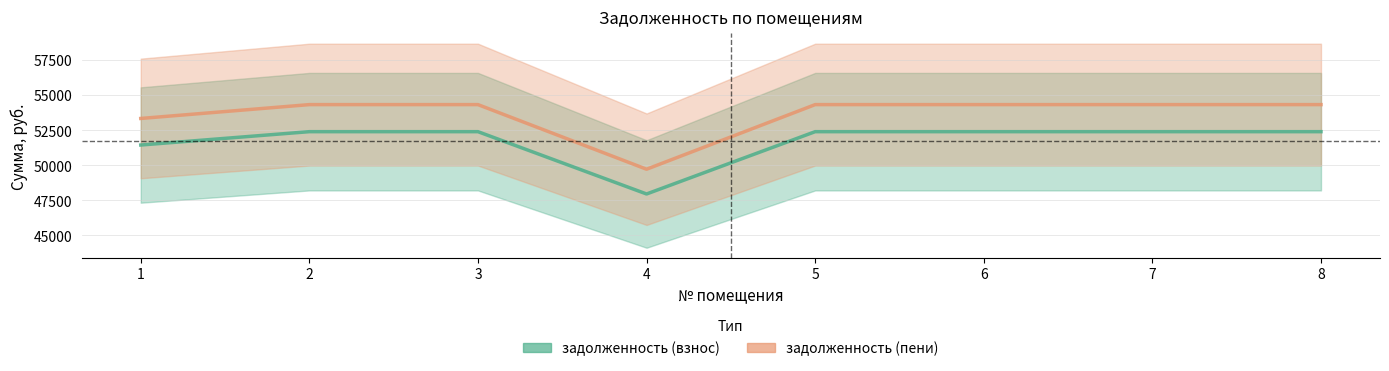

The задолженность (взнос) series shows 52408.6 at 8. True or false?

True